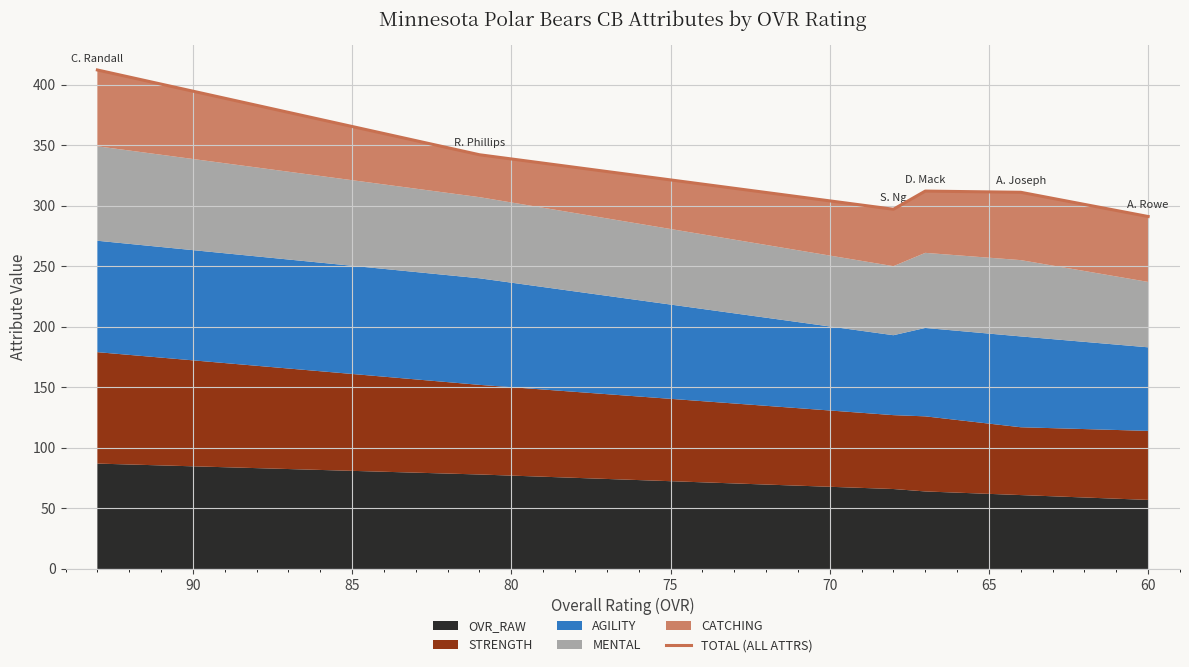

How many data points are less than 312?

3